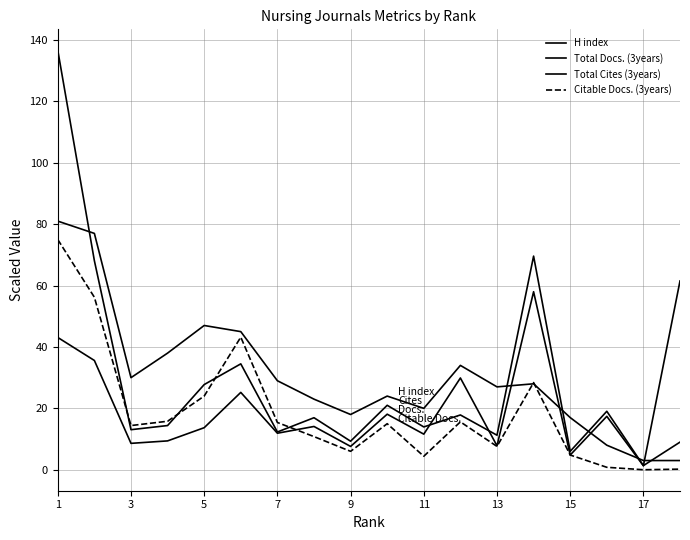

How many distinct data groups are displayed?

4